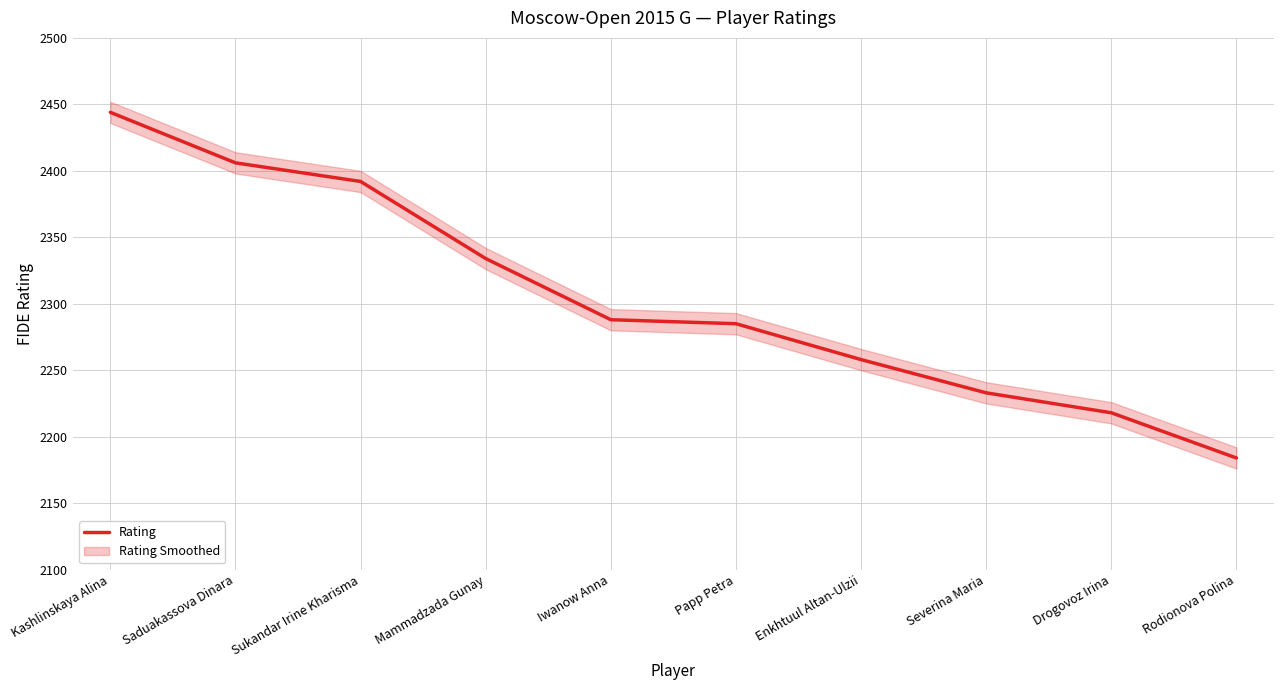

The chart shows a value of 1385 at Kashlinskaya Alina. True or false?

False